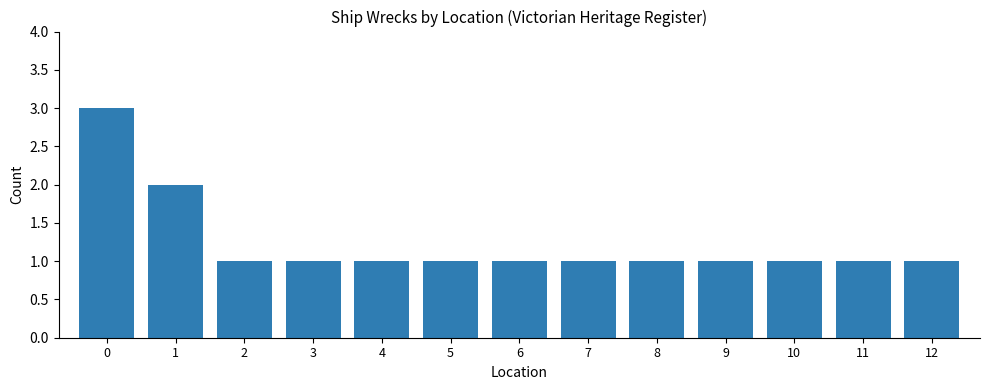

What is the value of the 7th bar from the left?

1